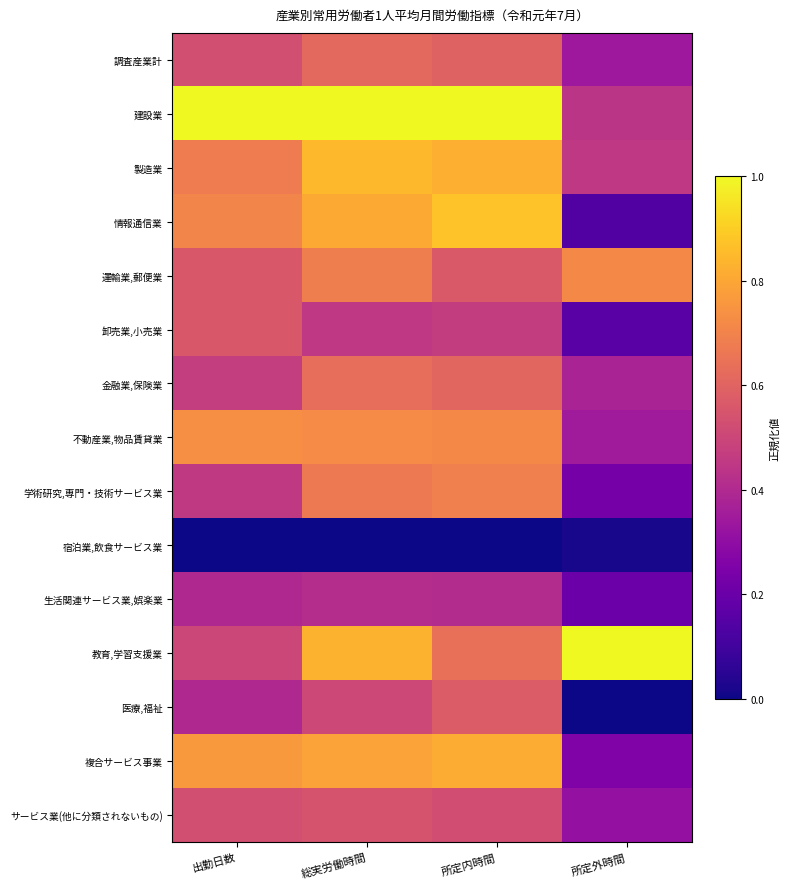

What is the spread (max minus min) of values at 所定内時間?

1.0